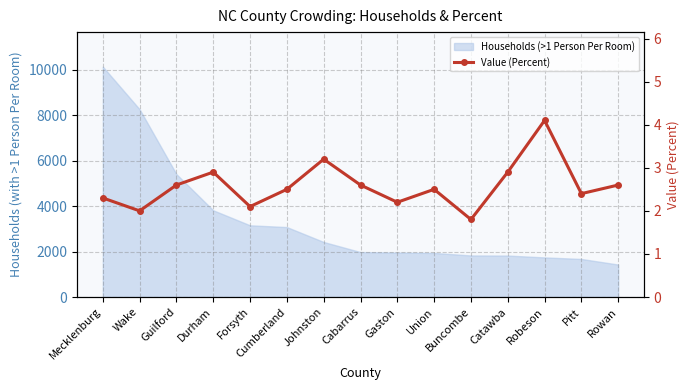

What is the change in value from Wake to Union?

+0.5